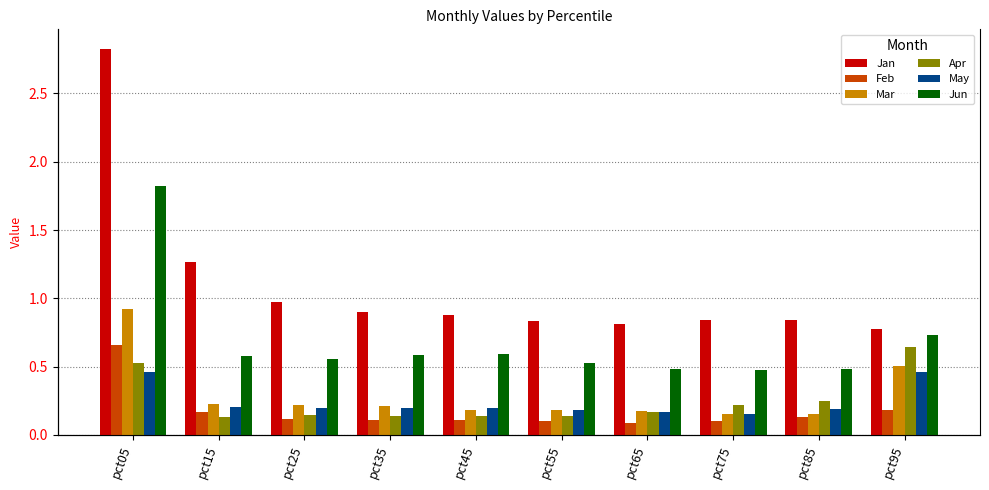

Are the bars grouped side by side (vs. stacked)?

Yes